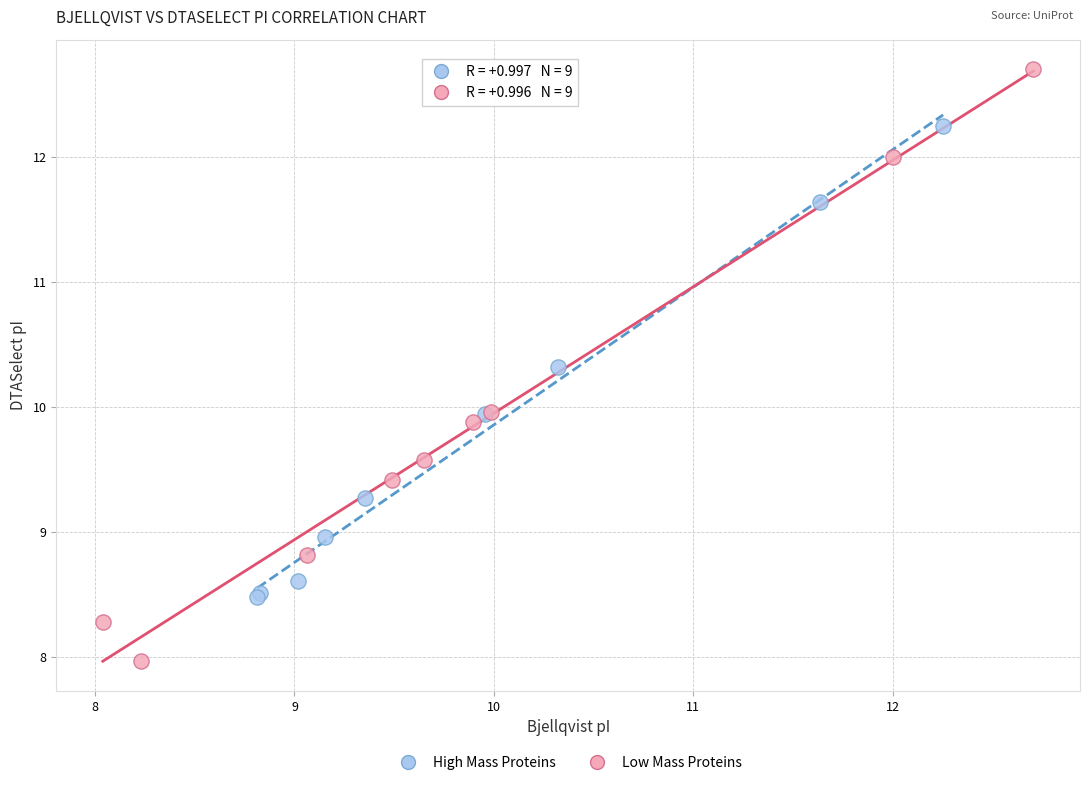

Which series has the largest Y range (max minus min)?

Low Mass Proteins